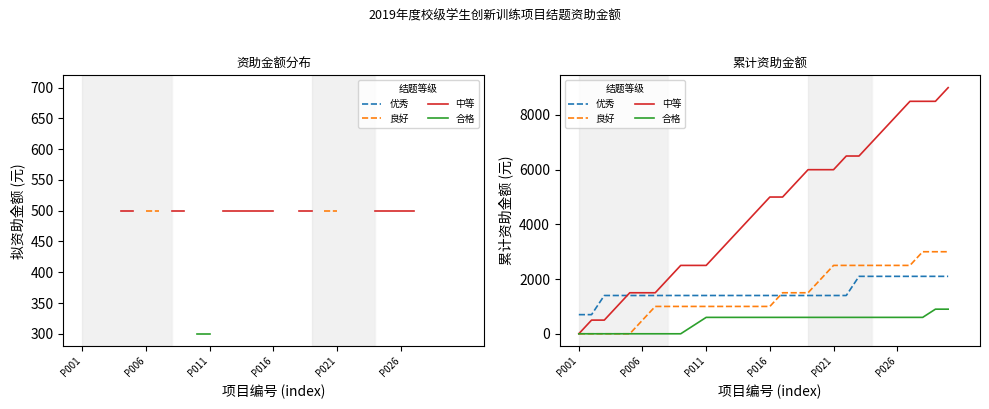

How many intersections are there between 中等 and 优秀?

1